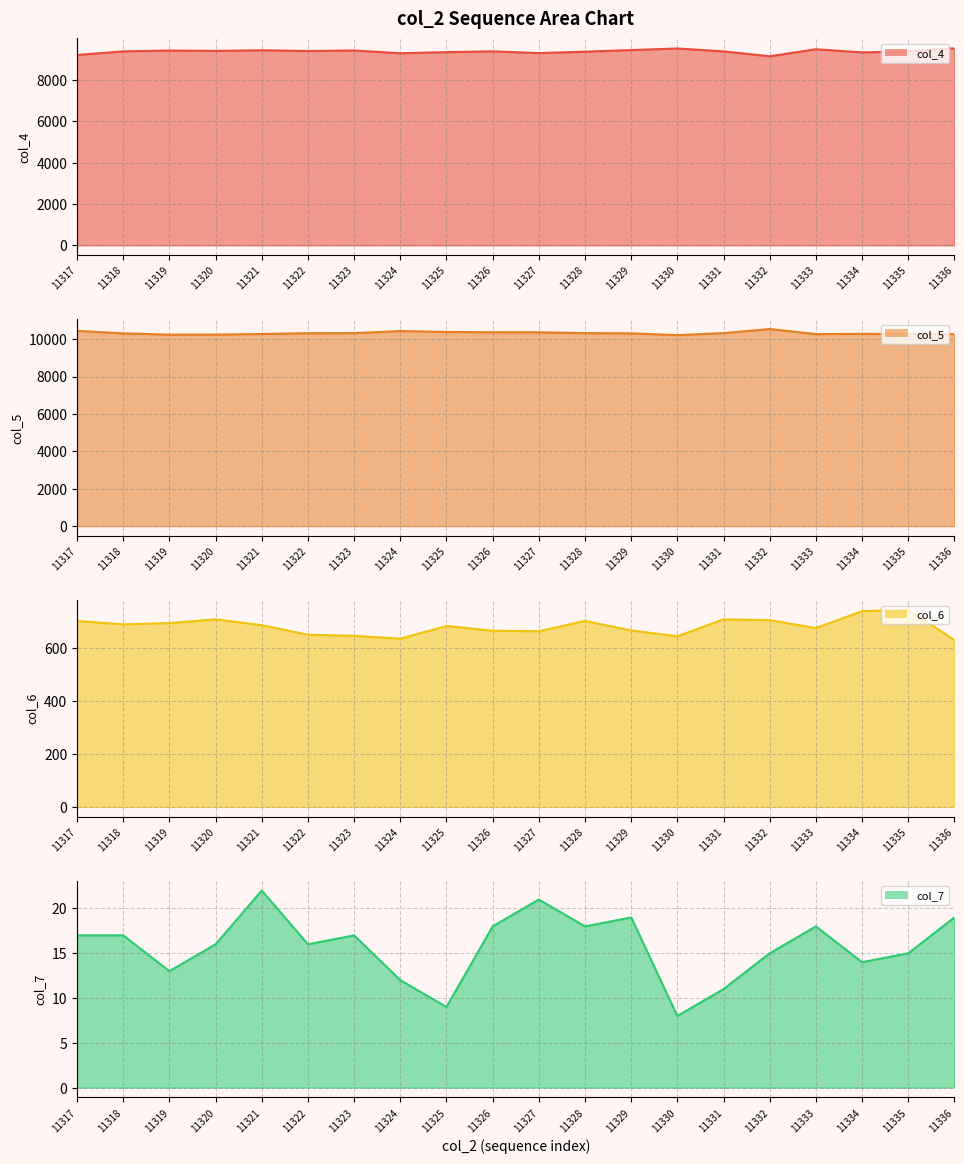

How many lines are shown in the chart?

4